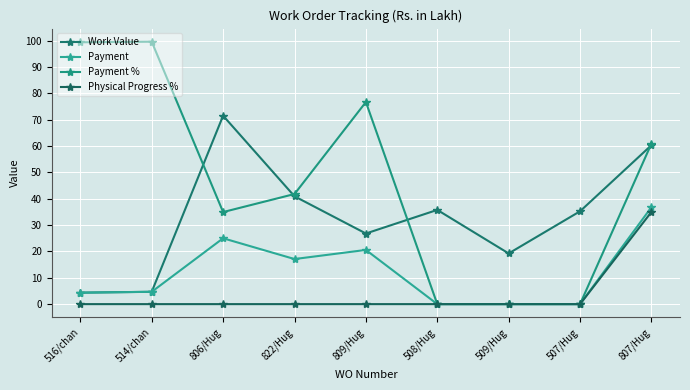

True or false: Work Value and Physical Progress % intersect in this chart.

False